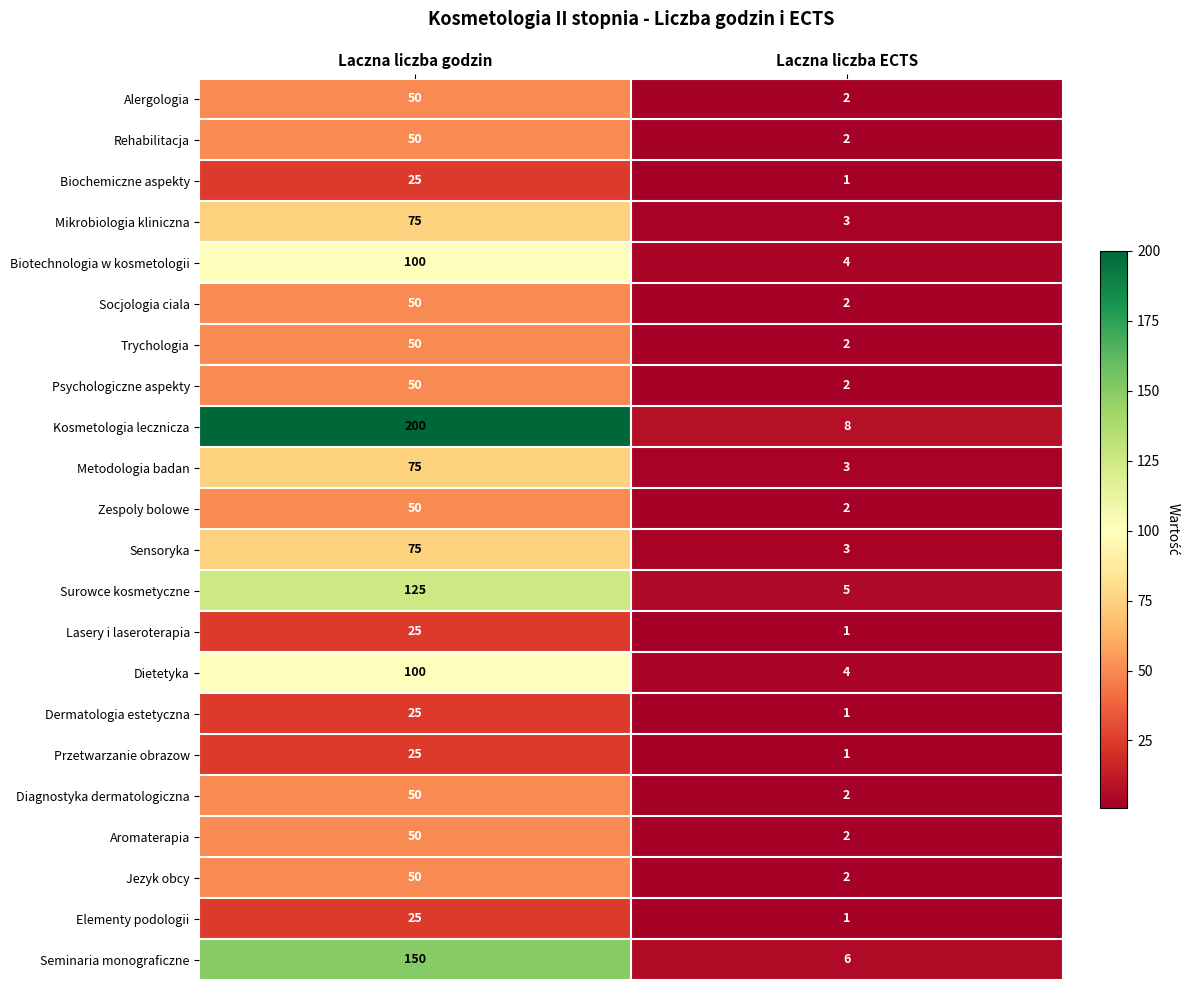

Which series changed the most between Laczna liczba godzin and Laczna liczba ECTS?

Kosmetologia lecznicza